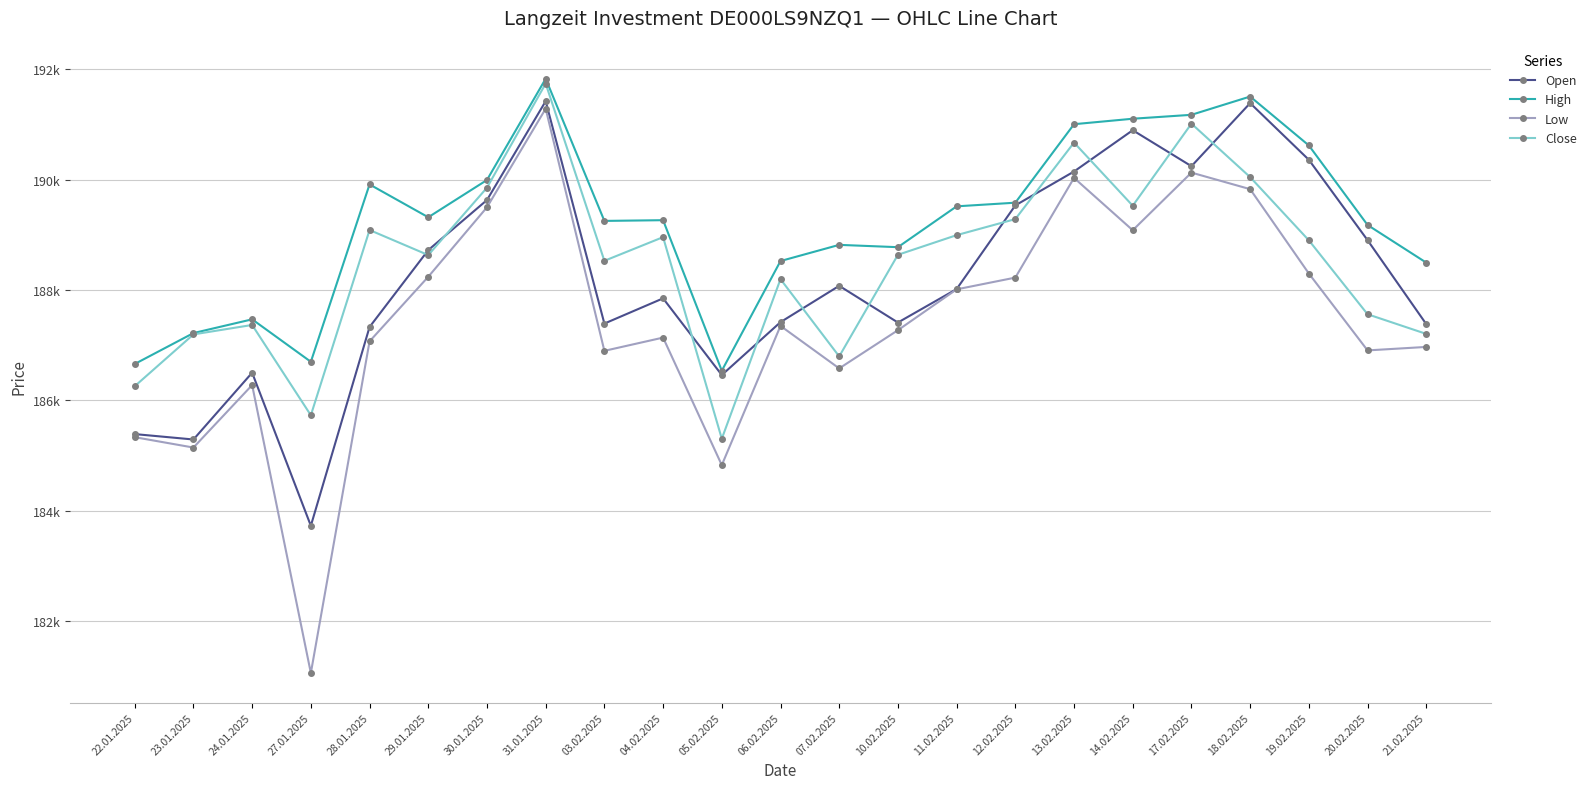

True or false: High and Low intersect in this chart.

False